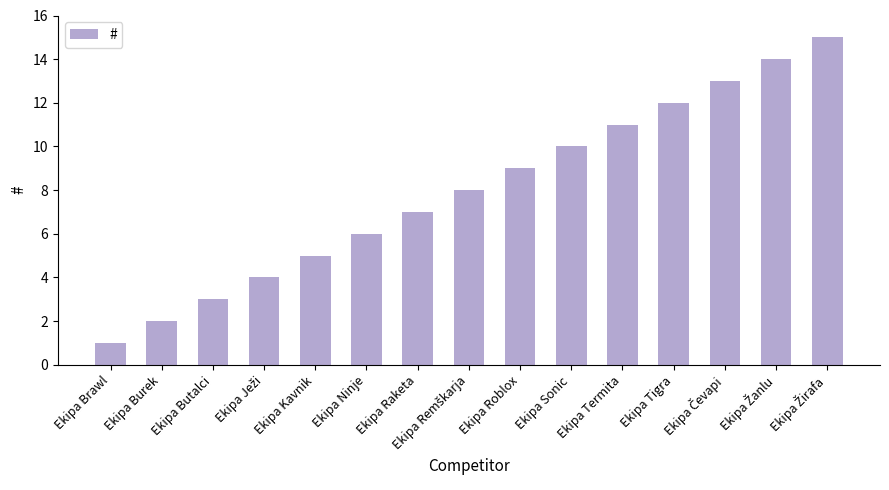

At which category does the chart reach its minimum across all series?

Ekipa Brawl